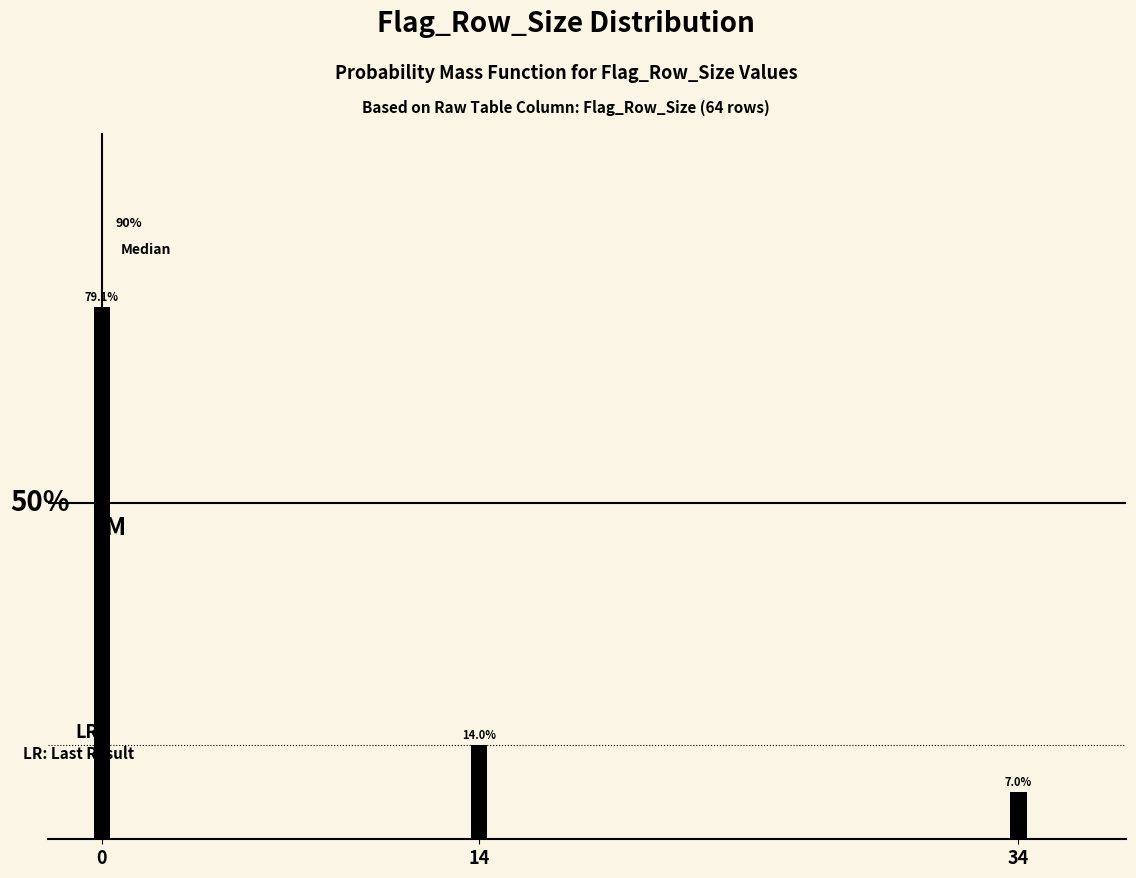

Does the chart contain any negative values?

No